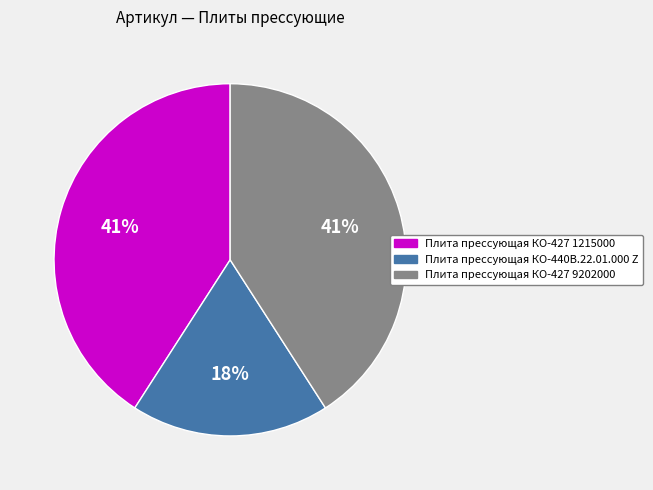

What is the ratio of the value at Плита прессующая КО-440В.22.01.000 Z to the value at Плита прессующая КО-427 1215000?

0.4